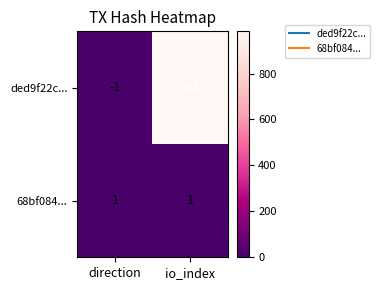

What is the total value across all series at io_index?

985